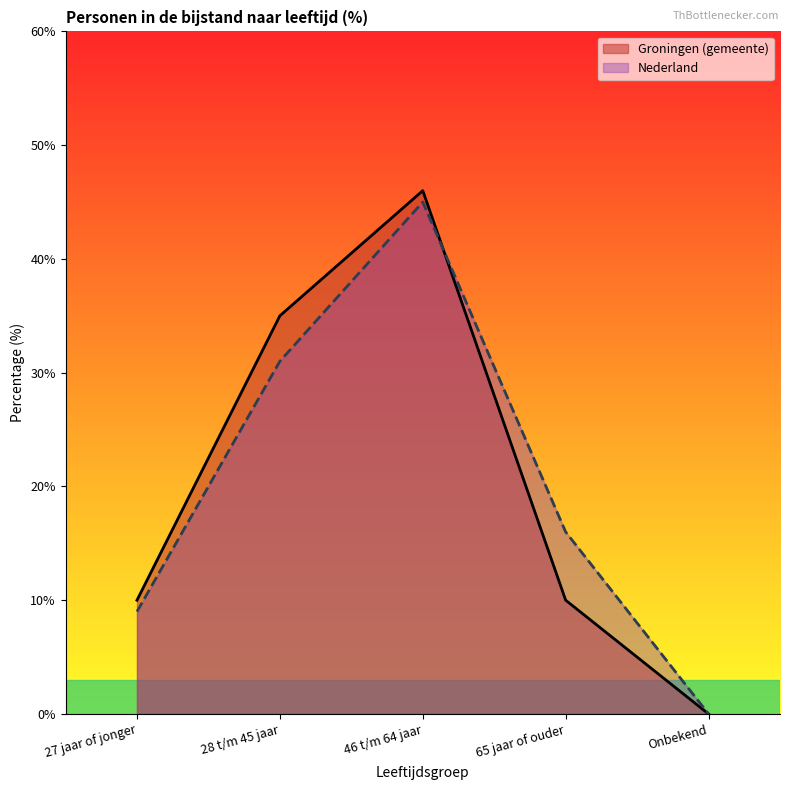

Reading right to left, extract all data points from this chart.

Groningen (gemeente): 0	10	46	35	10
Nederland: 0	16	45	31	9